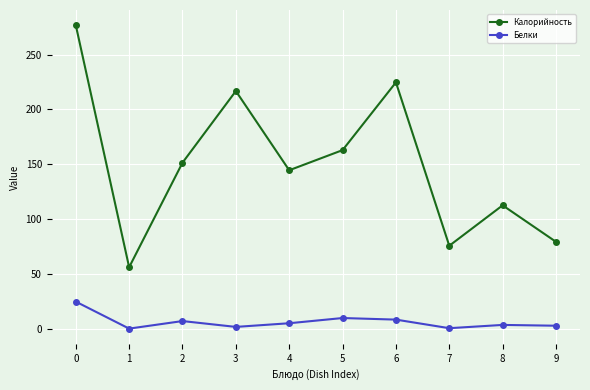

In Калорийность, how many points are higher than both neighbors (excluding endpoints)?

3